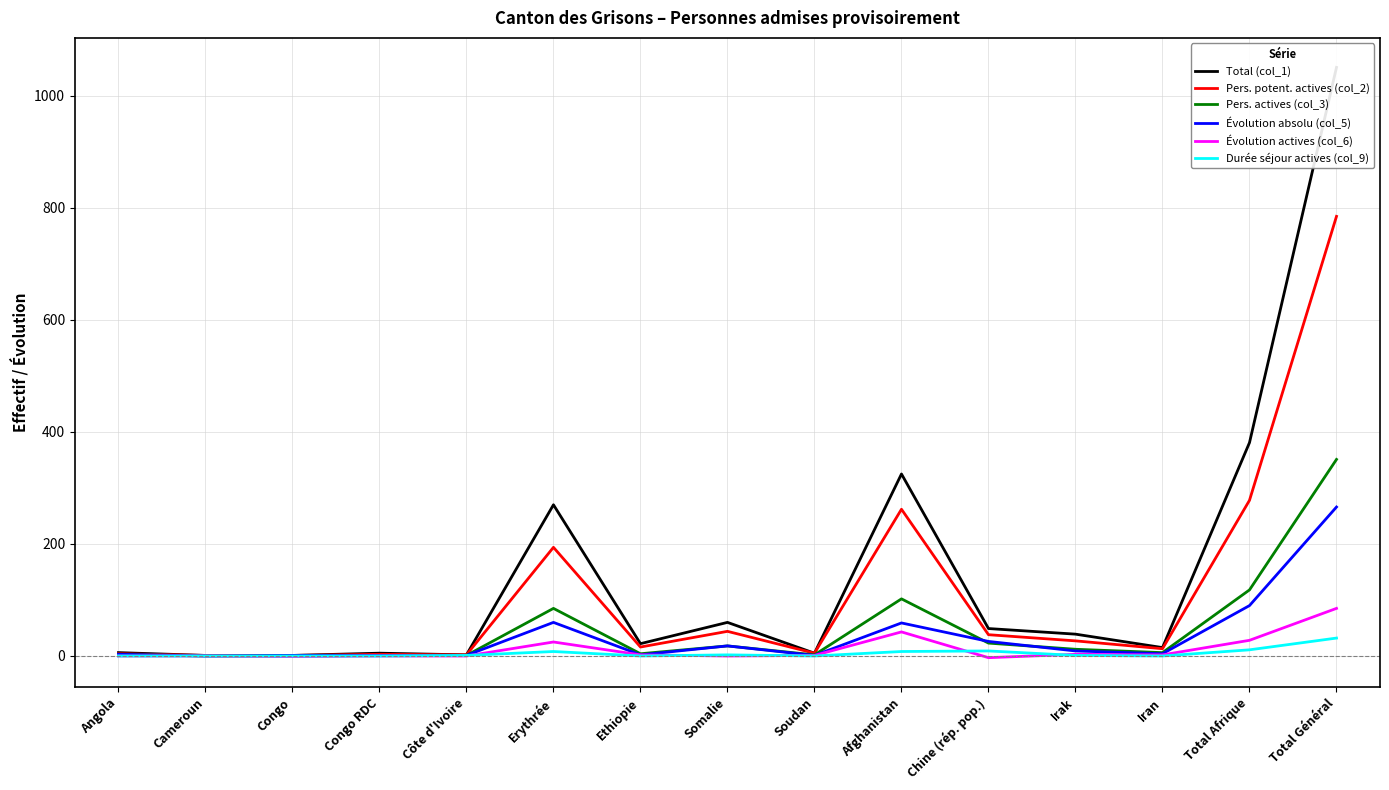

What are all the series names shown in the legend?

Total (col_1), Pers. potent. actives (col_2), Pers. actives (col_3), Évolution absolu (col_5), Évolution actives (col_6), Durée séjour actives (col_9)